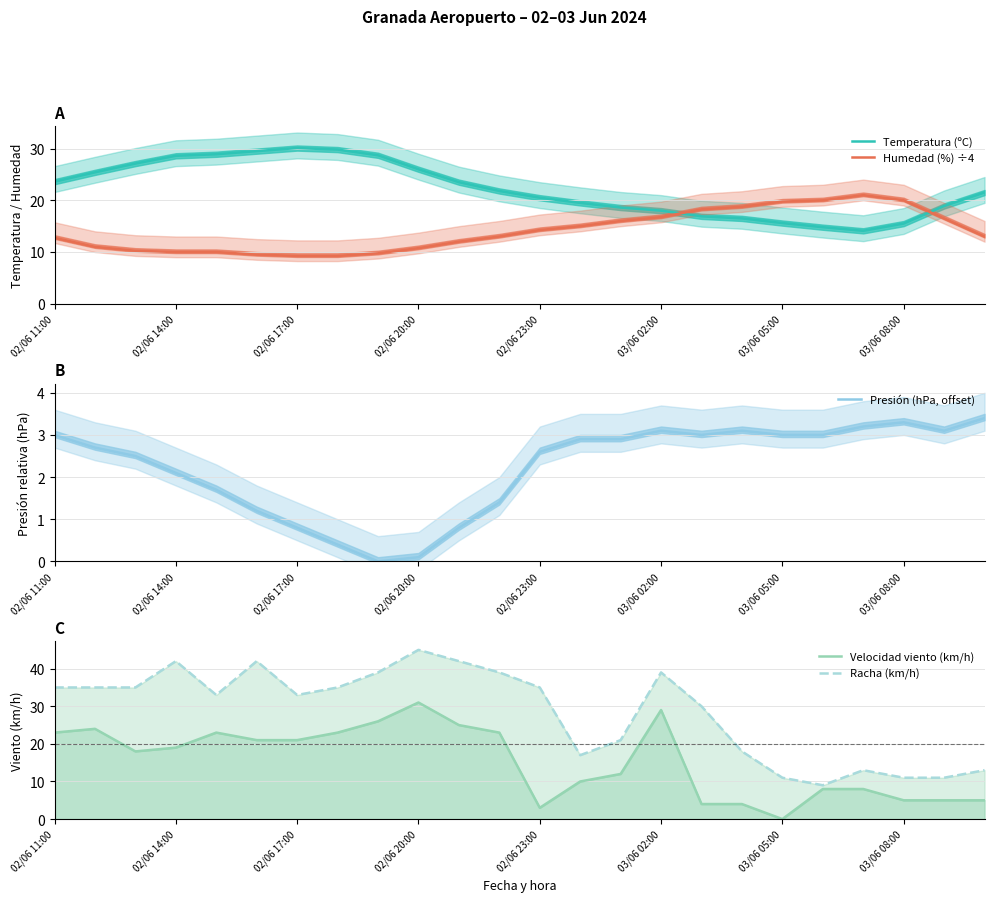

What is the difference between the Velocidad viento (km/h) values at 02/06 11:00 and 19?

15.0